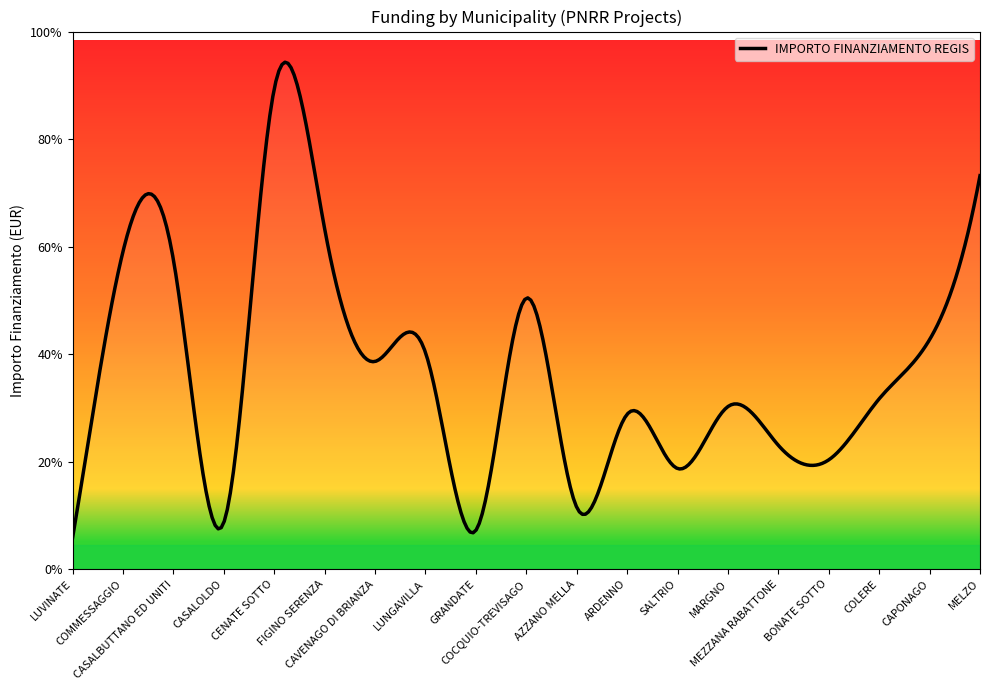

Does the chart display data point markers on the line(s)?

No